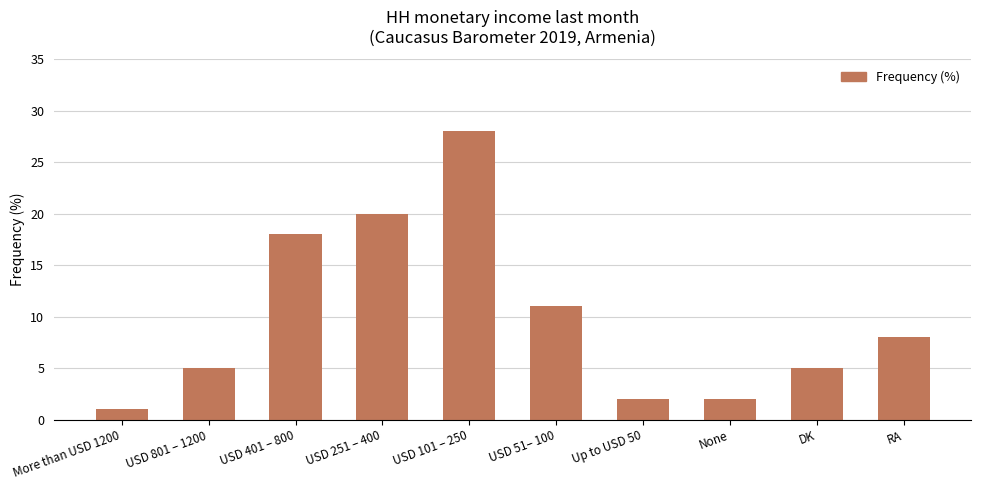

What value does the data have at Up to USD 50?

2